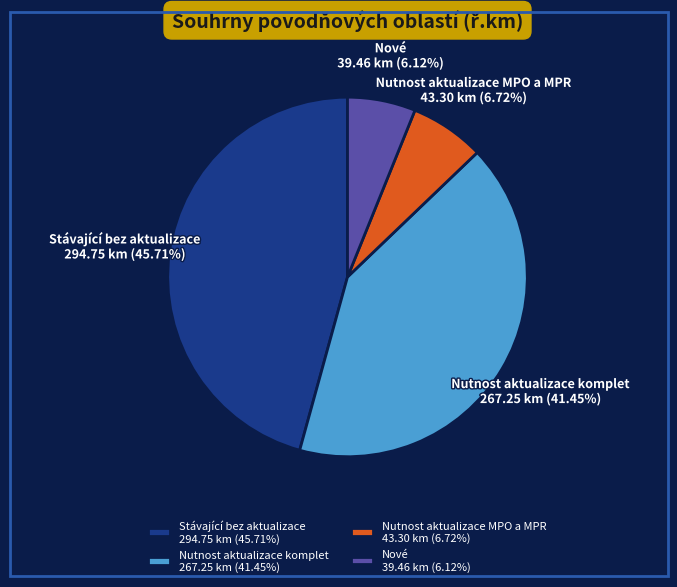

The Nutnost aktualizace komplet slice represents 28% of the pie. True or false?

False